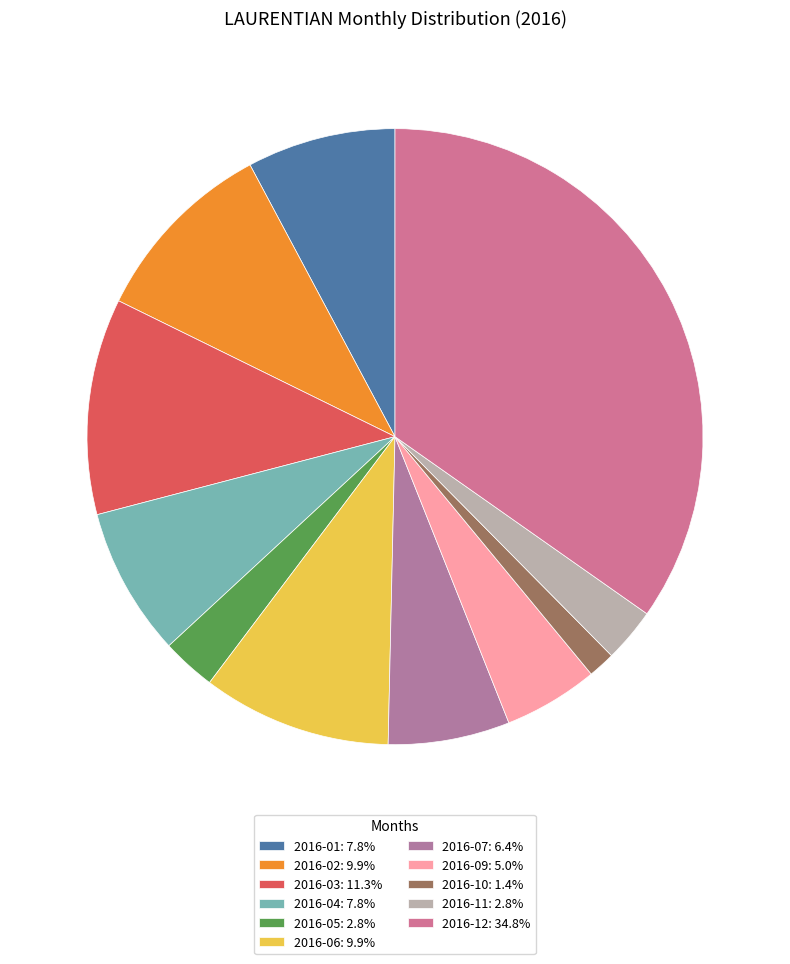

How many segments does this pie chart have?

11